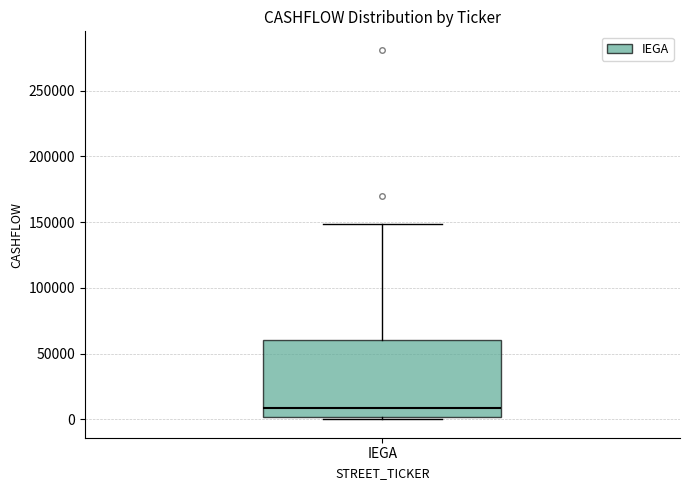

Transcribe this box plot: give where the median line is, the range the box spans, and where the two whiskers end, as read against the y-axis. The values are not printed on the chart, so give them approximately, as read against the axis.

median 10000, box 0 to 60000, whiskers 0 (just below the box's lower edge) to 150000